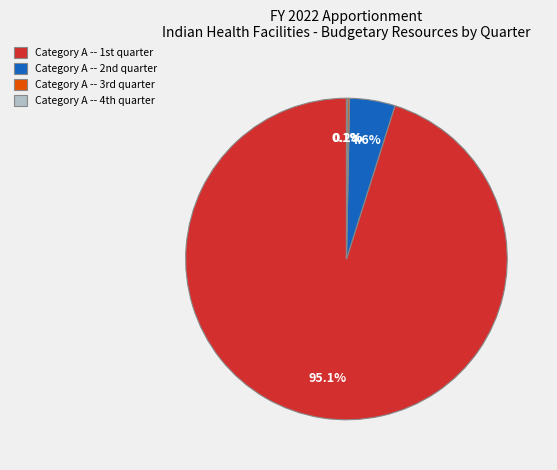

Is there any slice that represents more than half of the pie?

Yes